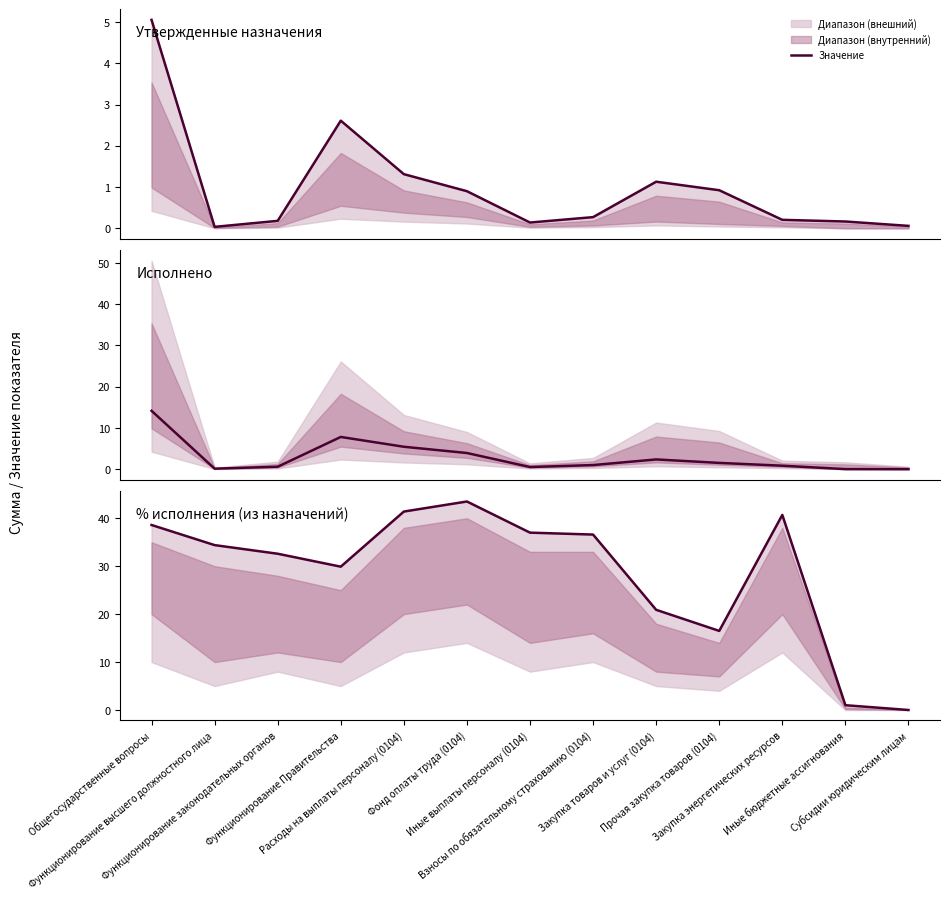

In Утвержденные назначения, how many points are lower than both neighbors (excluding endpoints)?

2